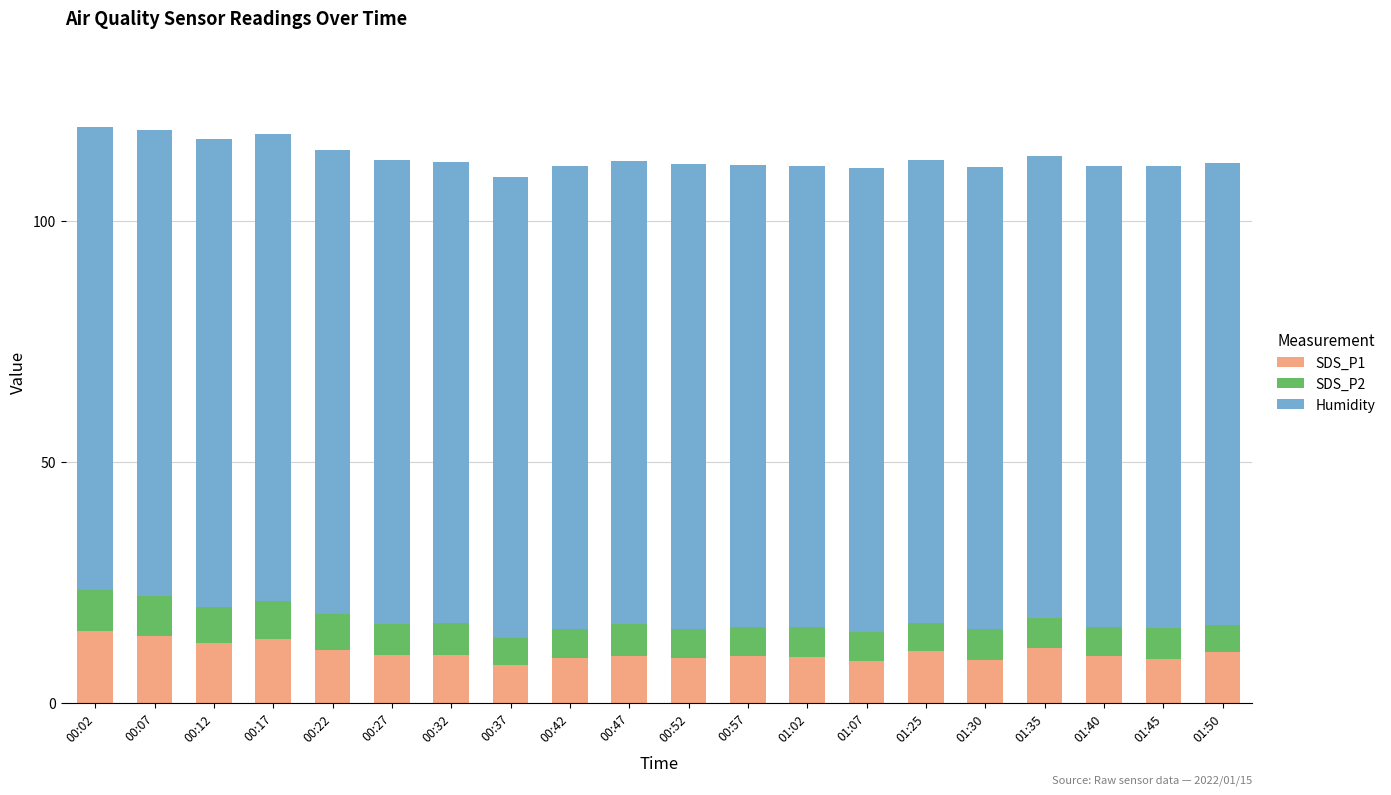

What is the sum of the SDS_P1 values at 01:45 and 00:57?

18.9